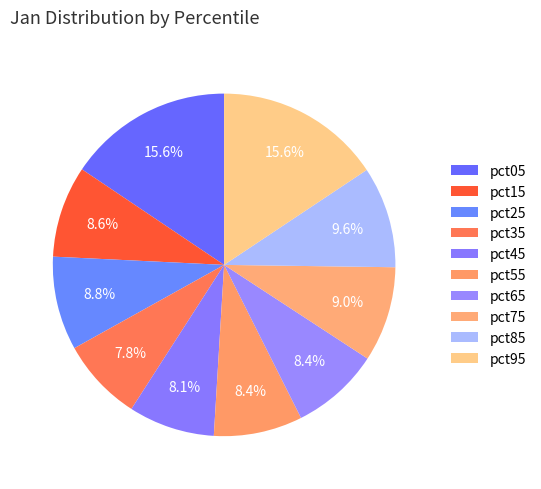

Which slice is the smallest?

pct35